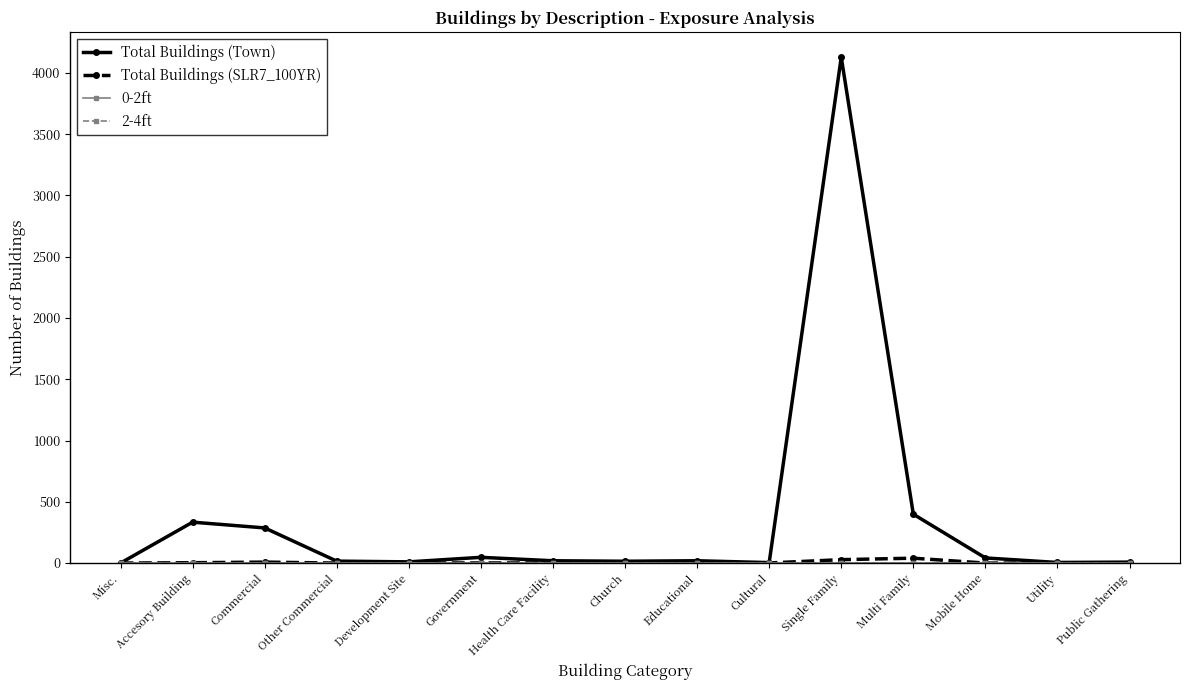

Which series changed the most between Mobile Home and Utility?

Total Buildings (Town)